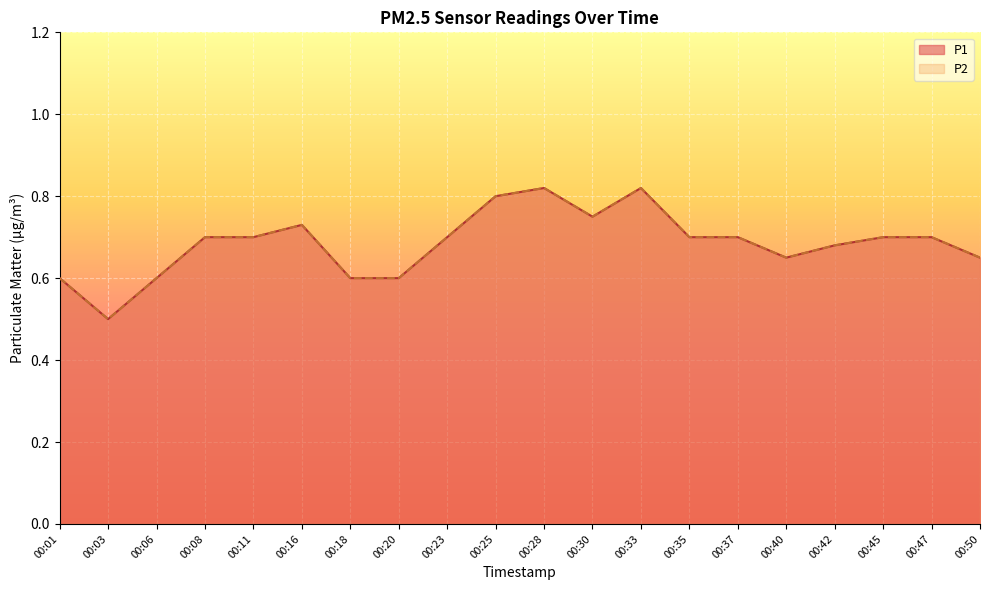

Reading left to right, what are all the values shown in this chart?

P1: 00:01=0.6	00:03=0.5	00:06=0.6	00:08=0.7	00:11=0.7	00:16=0.7	00:18=0.6	00:20=0.6	00:23=0.7	00:25=0.8	00:28=0.8	00:30=0.8	00:33=0.8	00:35=0.7	00:37=0.7	00:40=0.7	00:42=0.7	00:45=0.7	00:47=0.7	00:50=0.7
P2: 00:01=0.6	00:03=0.5	00:06=0.6	00:08=0.7	00:11=0.7	00:16=0.7	00:18=0.6	00:20=0.6	00:23=0.7	00:25=0.8	00:28=0.8	00:30=0.8	00:33=0.8	00:35=0.7	00:37=0.7	00:40=0.7	00:42=0.7	00:45=0.7	00:47=0.7	00:50=0.7